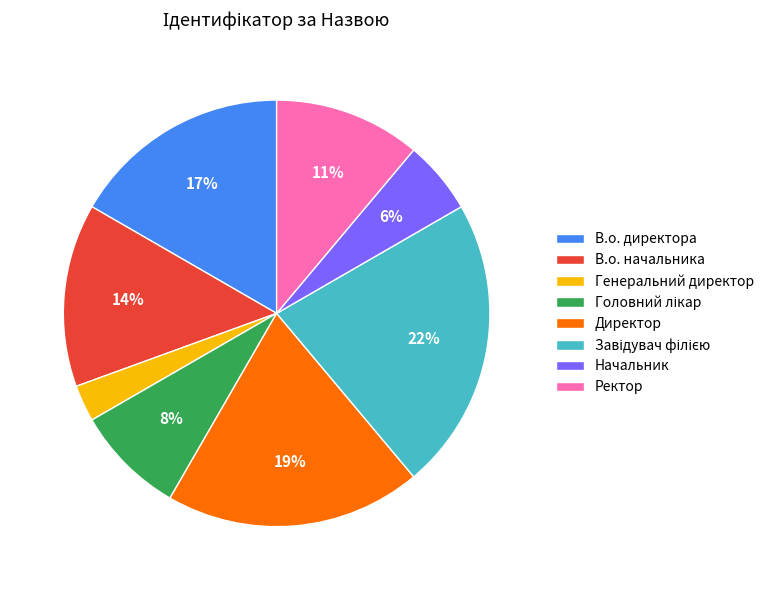

Is the sum of В.о. начальника and Директор greater than half?

No